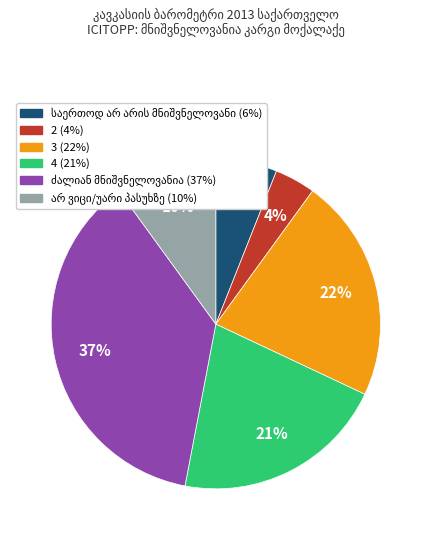

Is it true that 2 is 4% of the pie?

True